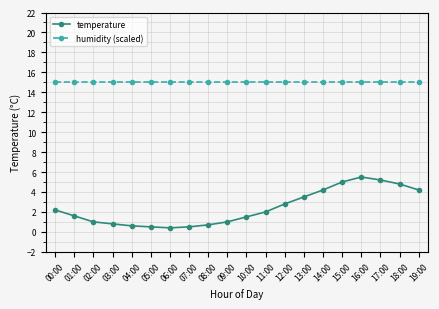

Rank the series by their maximum value, from lowest to highest.

temperature, humidity (scaled)